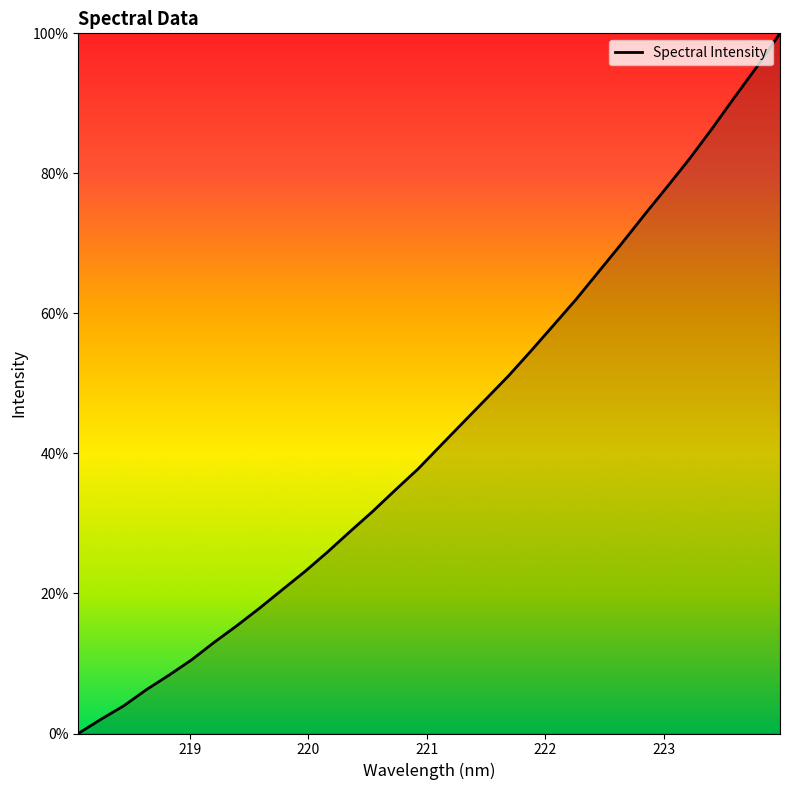

What is the difference between the maximum and minimum values?

100.0